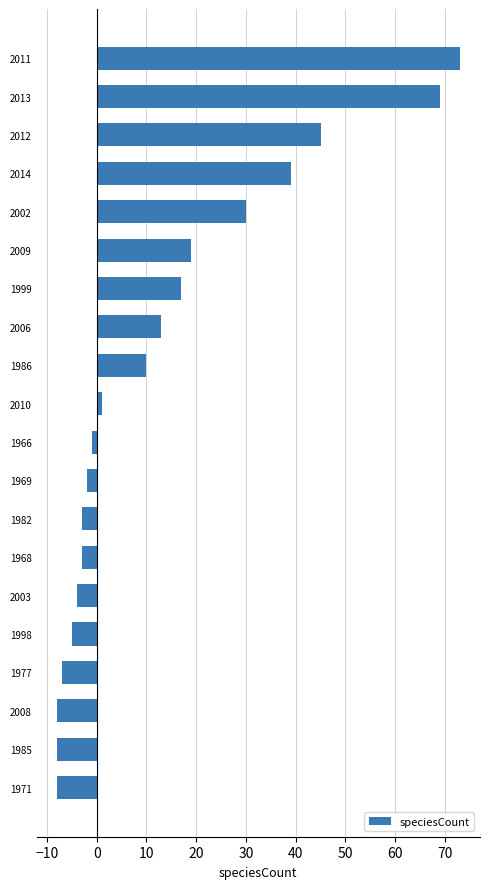

How many values are above zero?

10